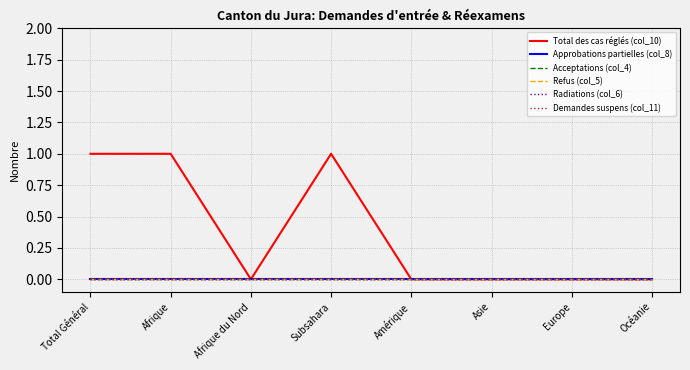

Reading left to right, list all the values displayed in this chart.

Total des cas réglés (col_10): 1	1	0	1	0	0	0	0
Approbations partielles (col_8): 0	0	0	0	0	0	0	0
Acceptations (col_4): 0	0	0	0	0	0	0	0
Refus (col_5): 0	0	0	0	0	0	0	0
Radiations (col_6): 0	0	0	0	0	0	0	0
Demandes suspens (col_11): 0	0	0	0	0	0	0	0